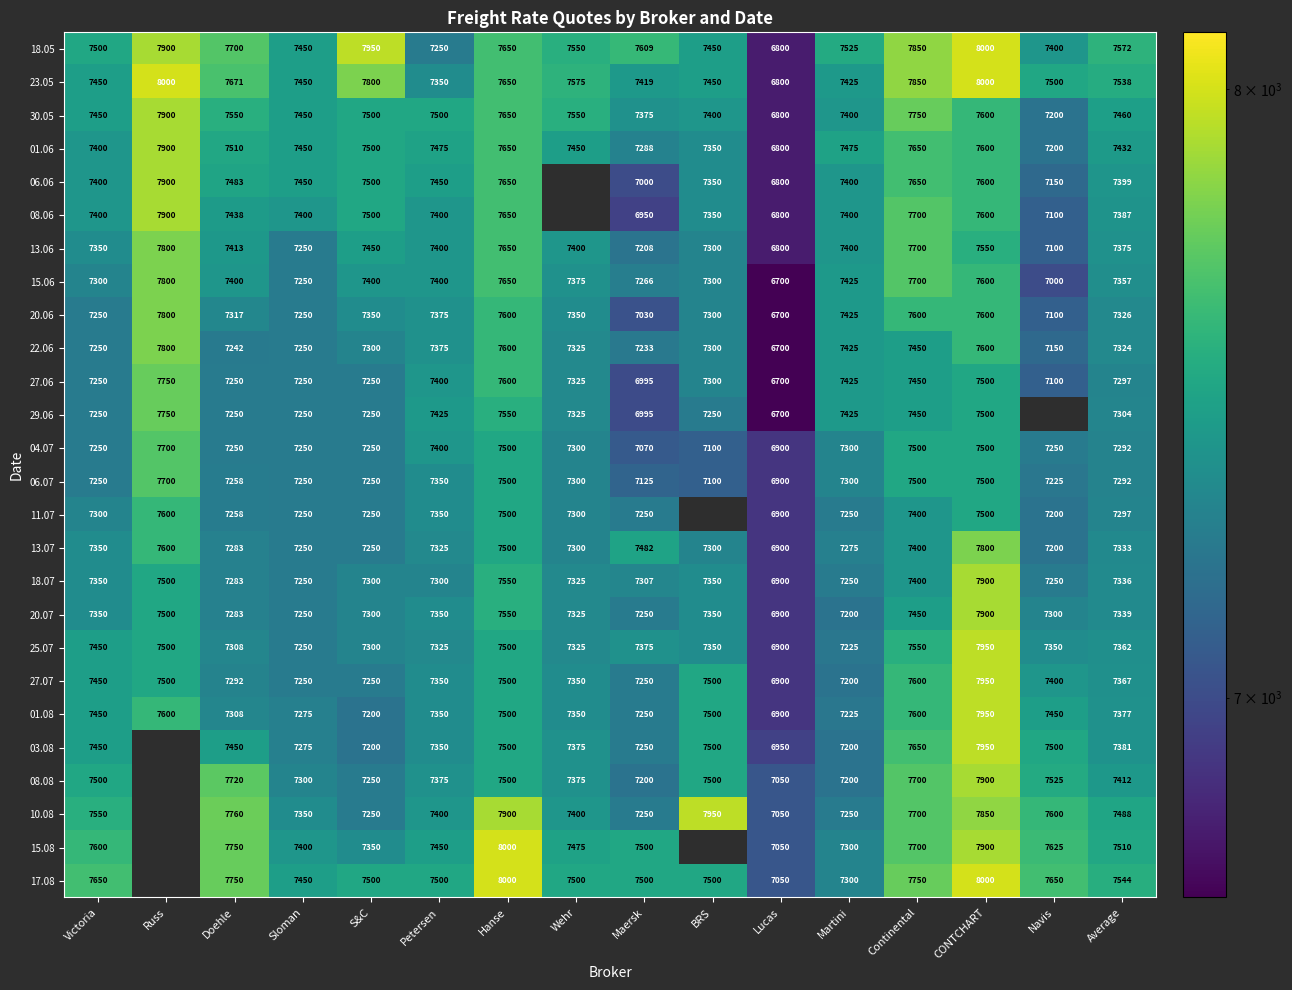

What is the average value of the 18.05 series?

7572